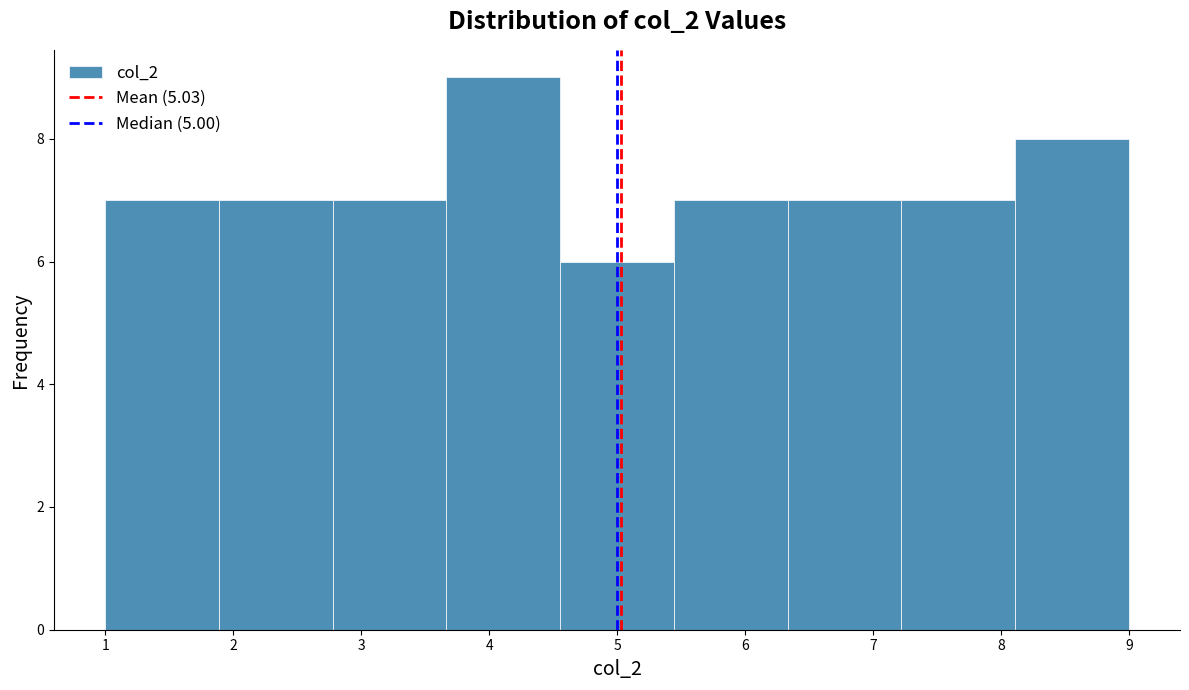

Over which range of the x-axis is the bar tallest?

3.7 to 4.6